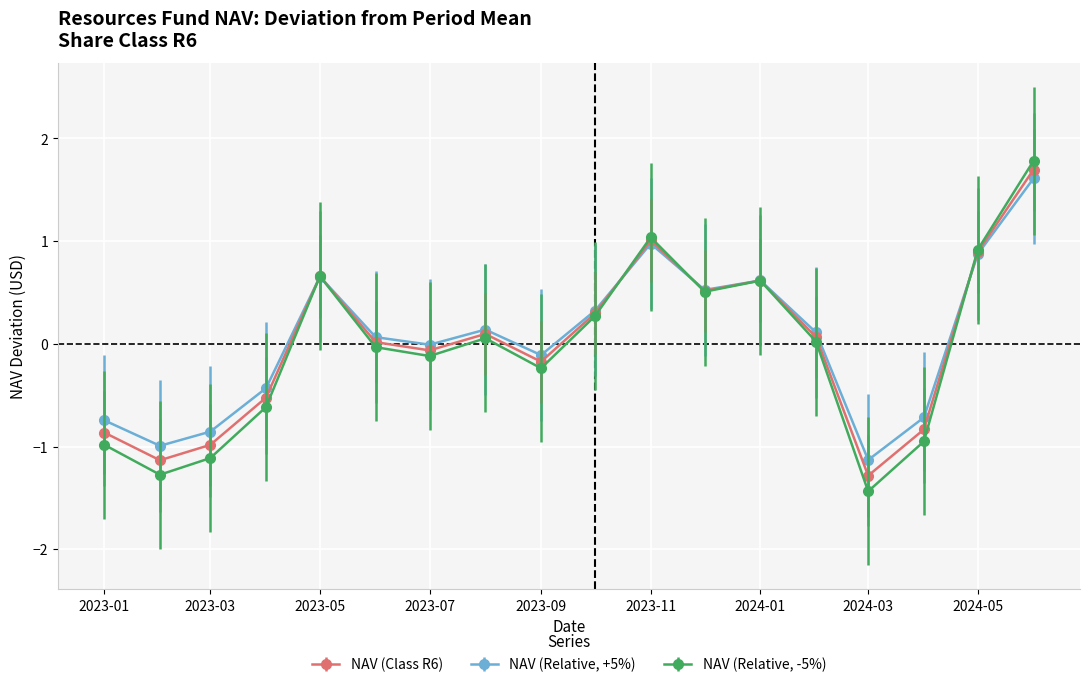

Does the chart display data point markers on the line(s)?

Yes